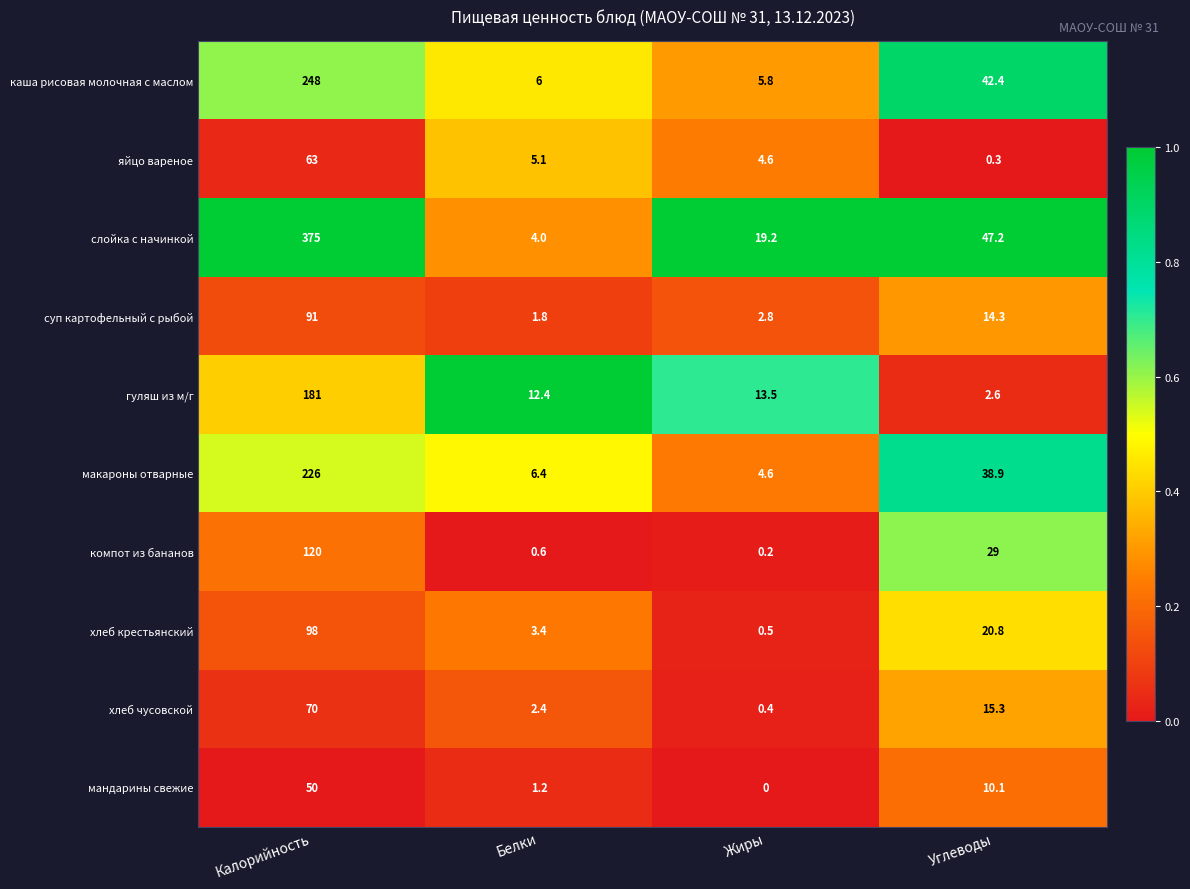

At which category is the sum across all series the highest?

Калорийность